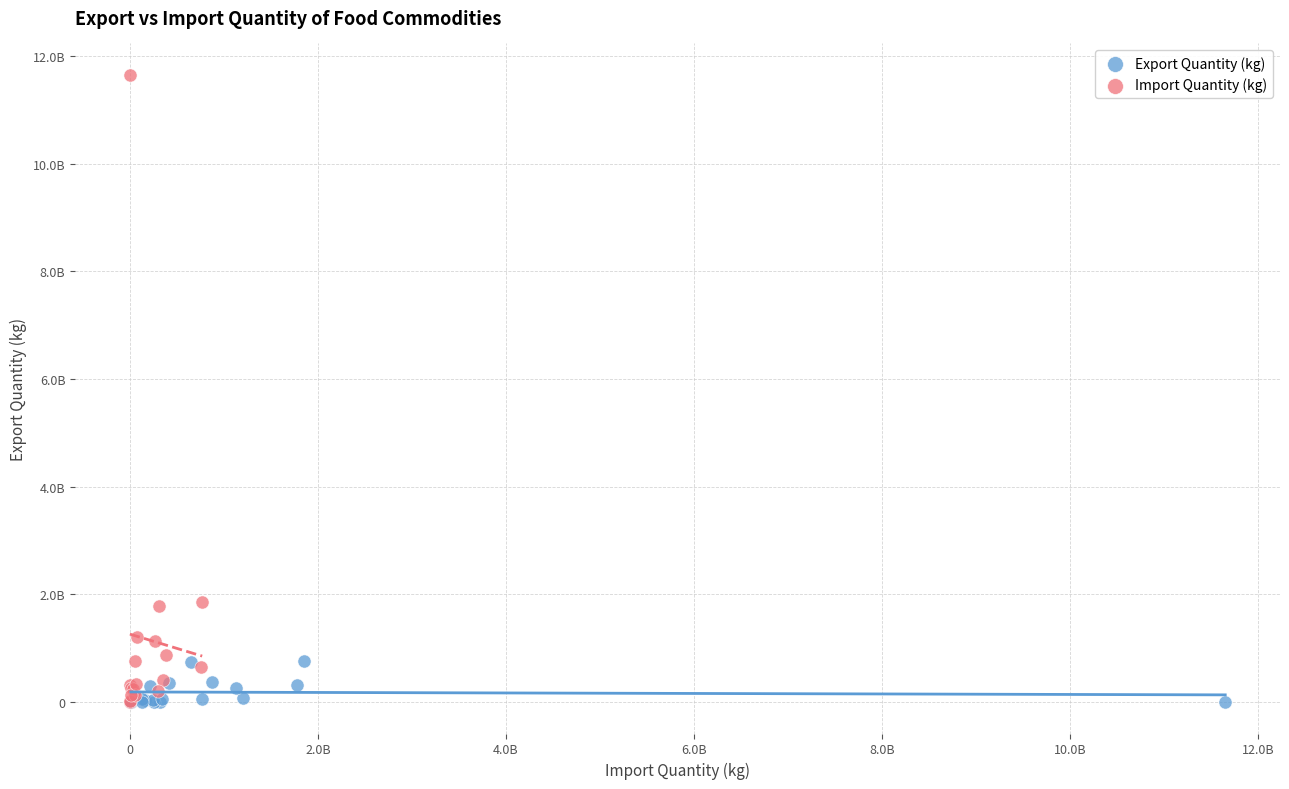

What are all the series names shown in the legend?

Export Quantity (kg), Import Quantity (kg)